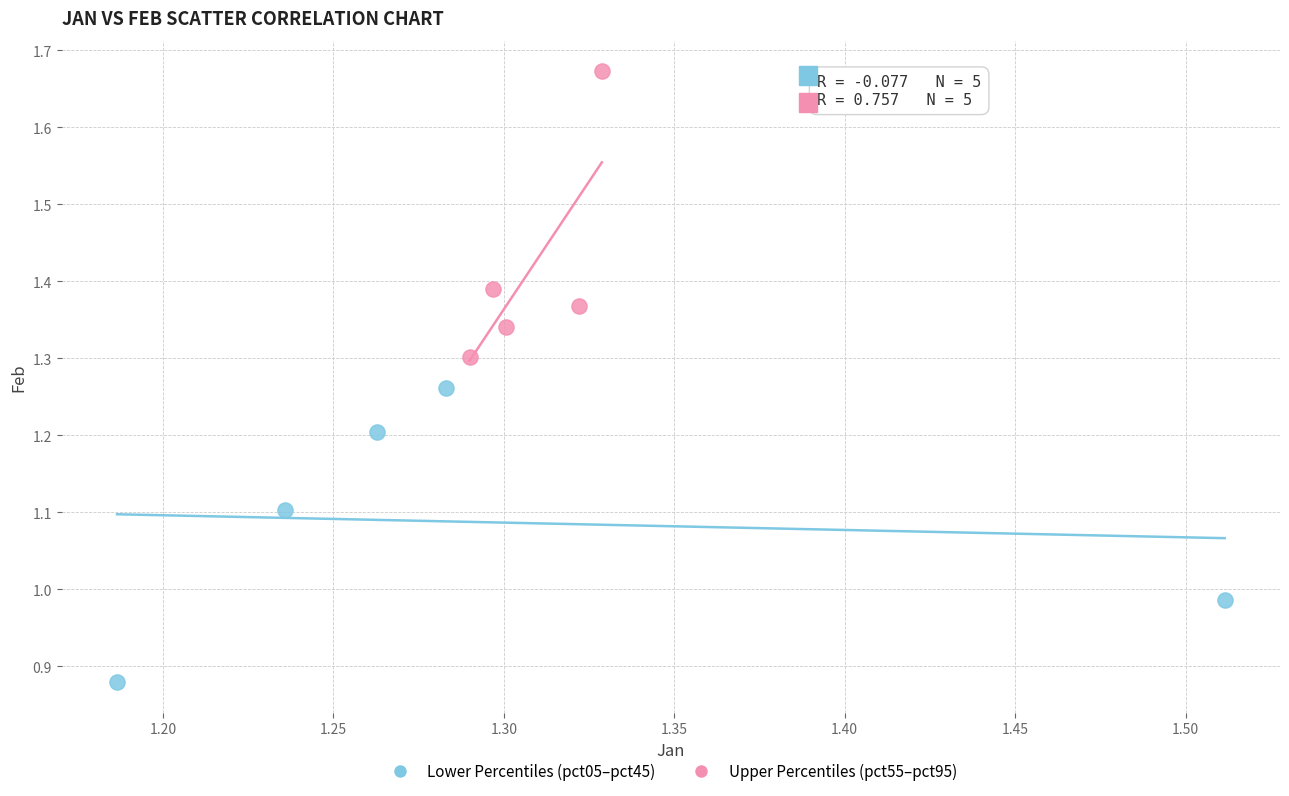

Which series contains the lowest Y value?

Lower Percentiles (pct05–pct45)